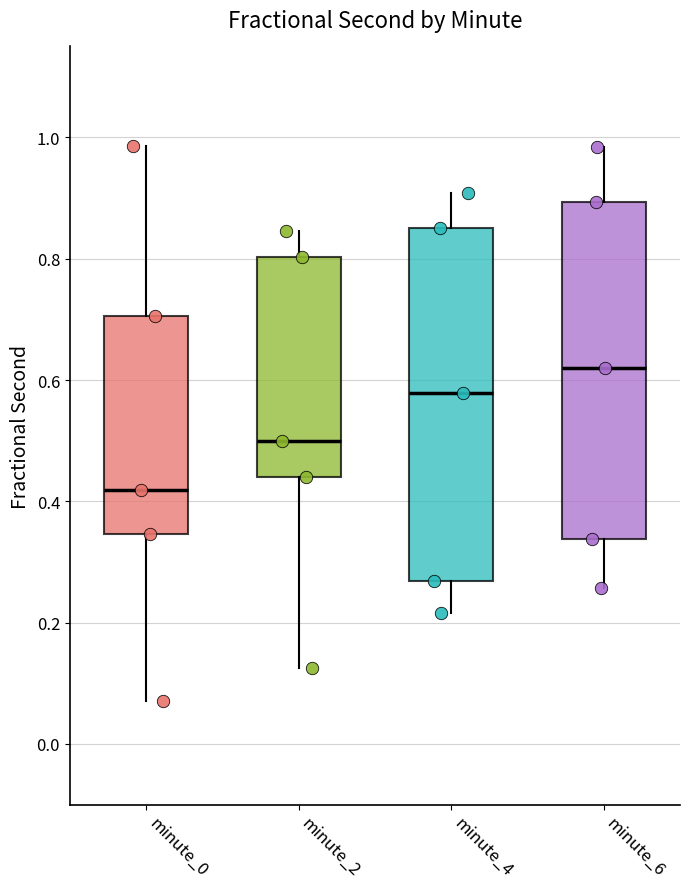

Where does the upper whisker of the box for minute_0 end on the y-axis? The values are not printed on the chart, so give them approximately, as read against the axis.

0.98